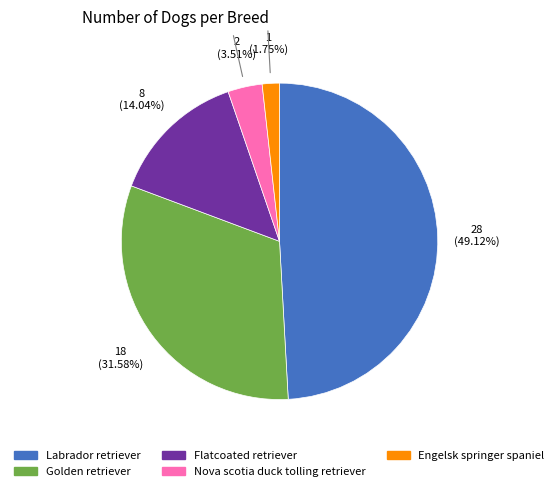

Which has a higher value, Engelsk springer spaniel or Labrador retriever?

Labrador retriever